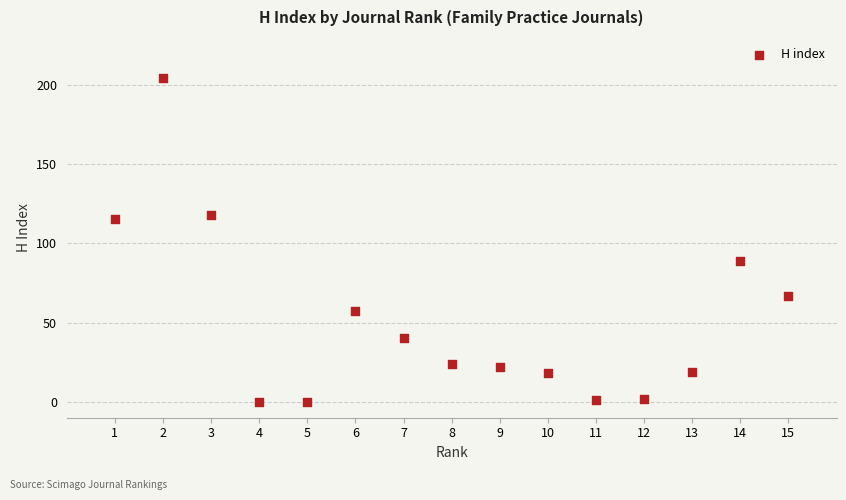

What is the range of X values (max minus min)?

14